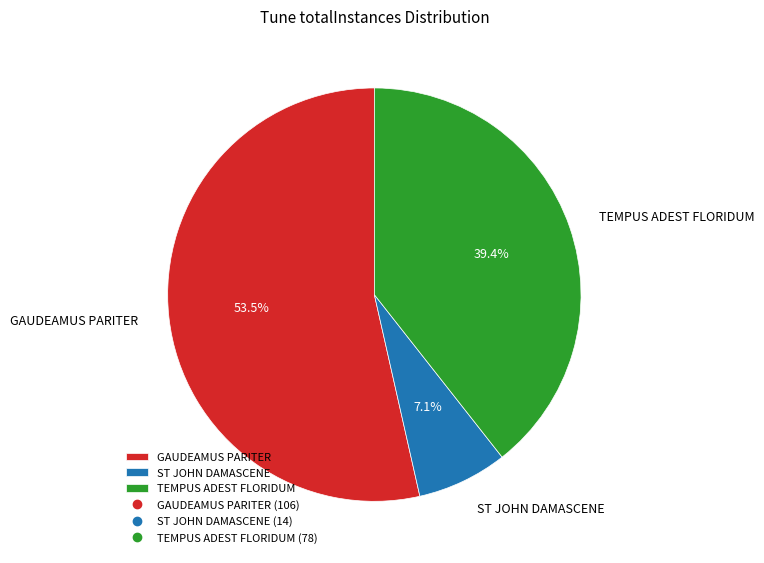

Between GAUDEAMUS PARITER and ST JOHN DAMASCENE, which is larger?

GAUDEAMUS PARITER